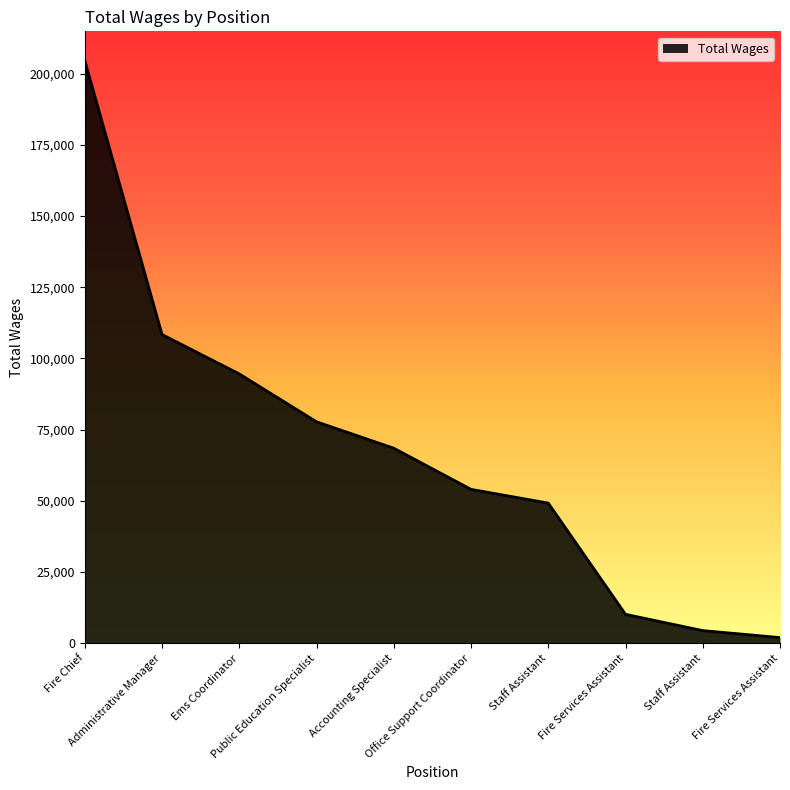

What is the label of the 6th point from the left?

Office Support Coordinator